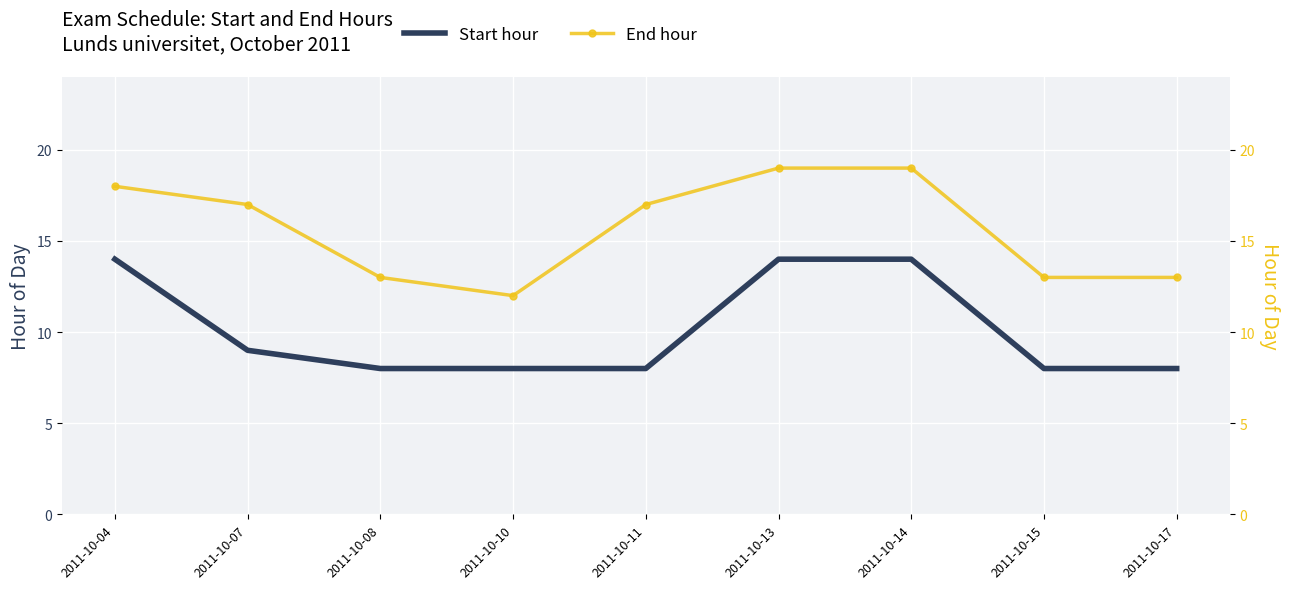

What is the difference between the maximum and minimum values in the Start hour series?

6